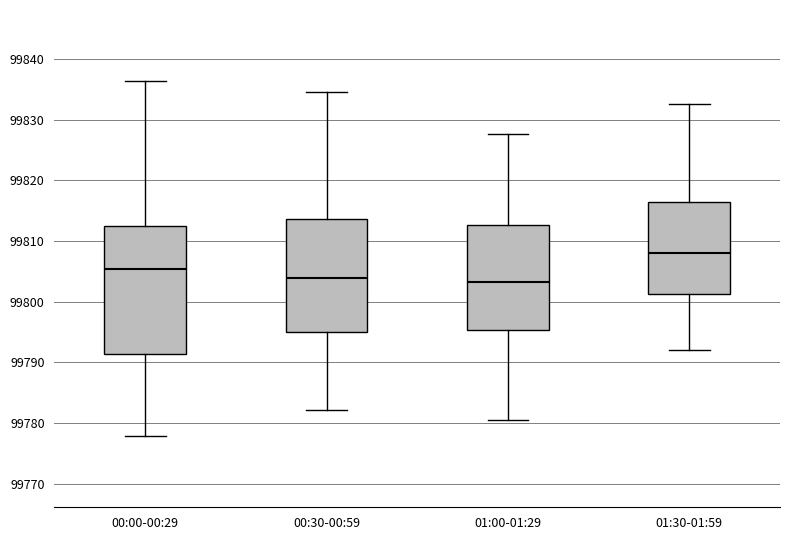

Which box is the tallest, from its lower edge to its upper edge?

00:00-00:29